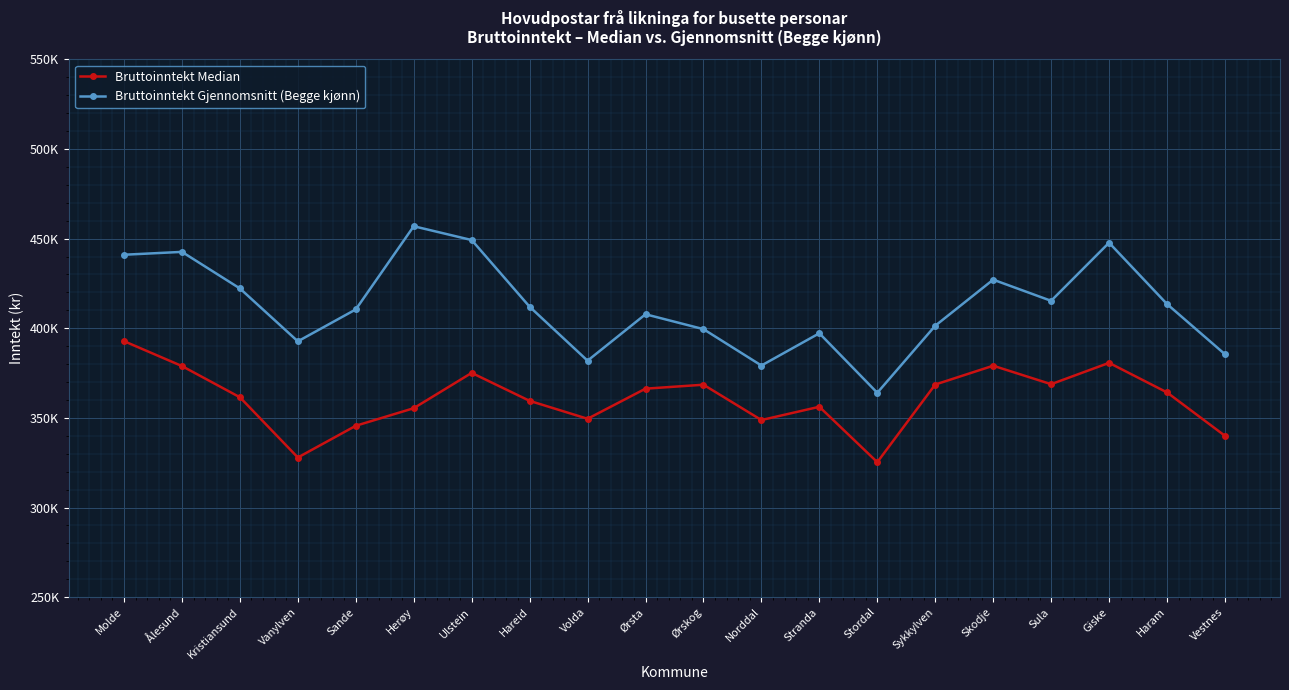

At which category is the sum across all series the highest?

Molde